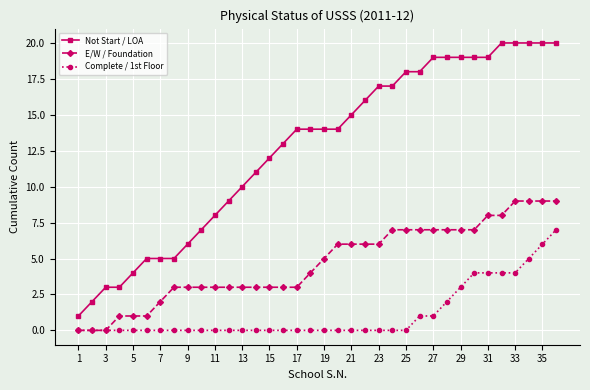

Rank the series by their average value, from lowest to highest.

Complete / 1st Floor, E/W / Foundation, Not Start / LOA